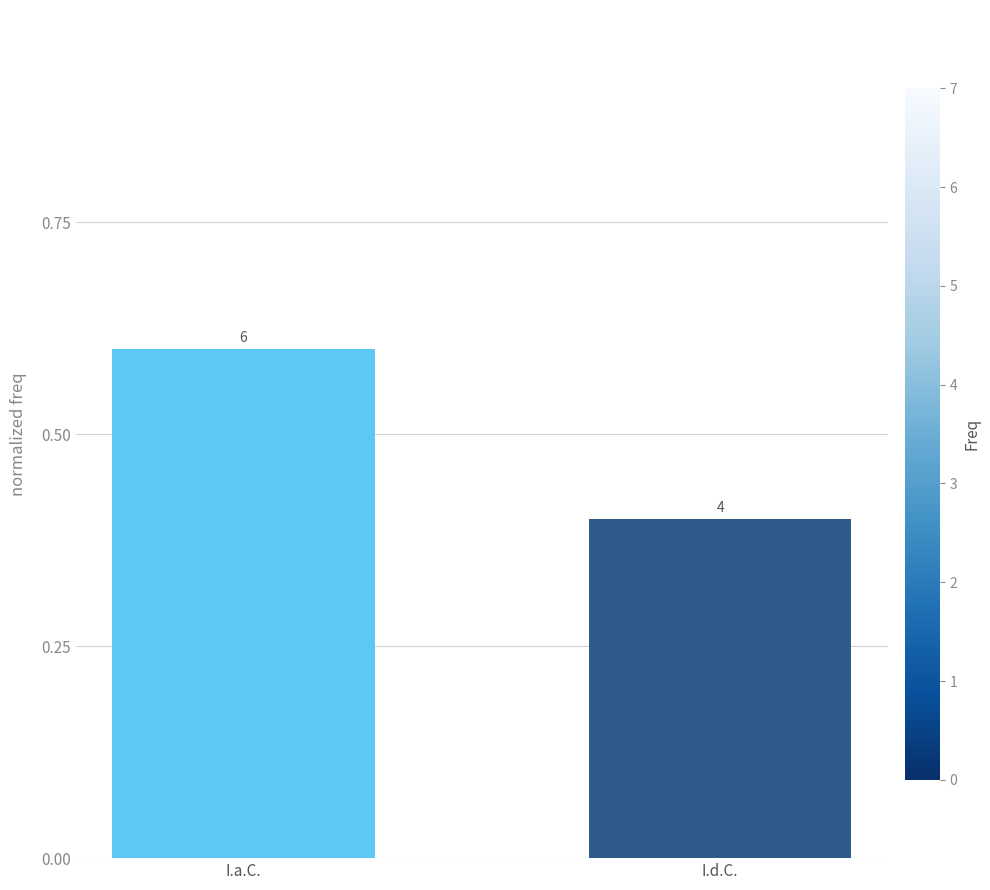

List the labels in order of value, smallest first.

I.d.C., I.a.C.